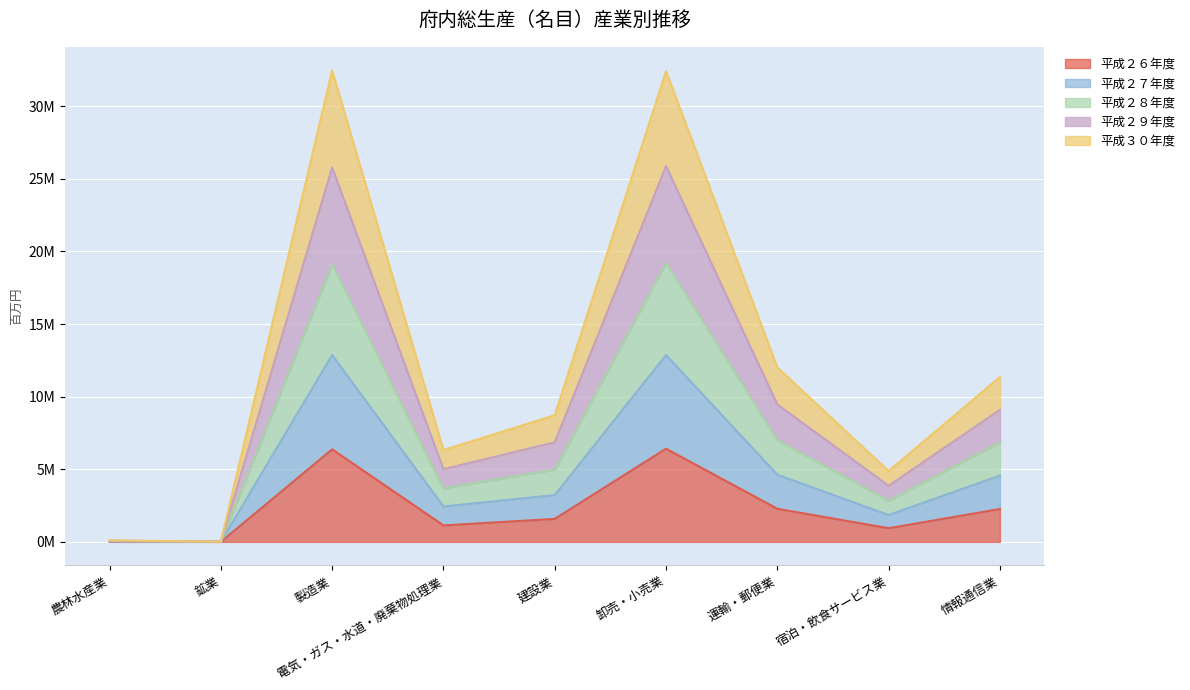

Does the chart display data point markers on the line(s)?

No